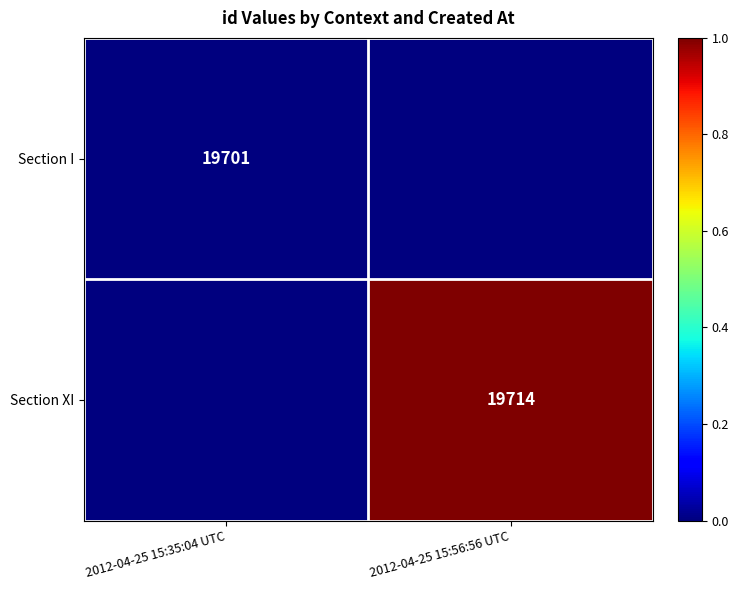

What is the difference between the highest and lowest values at 2012-04-25 15:56:56 UTC?

1.0